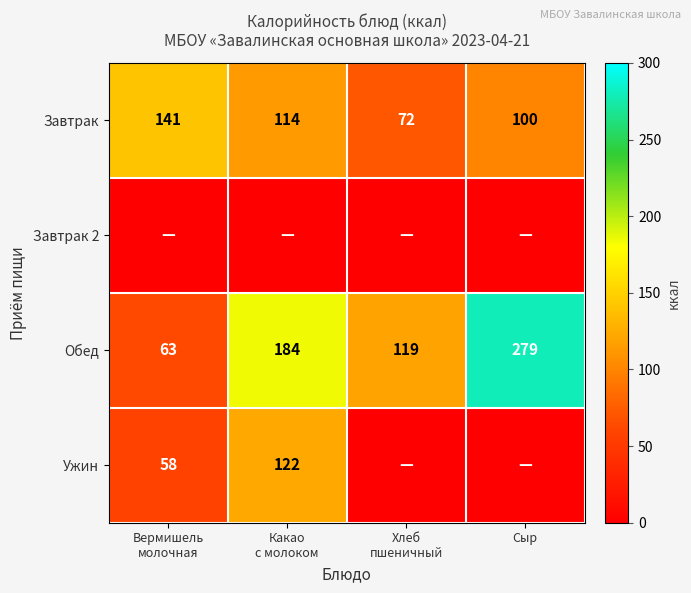

What is the average value of the Завтрак series?

107